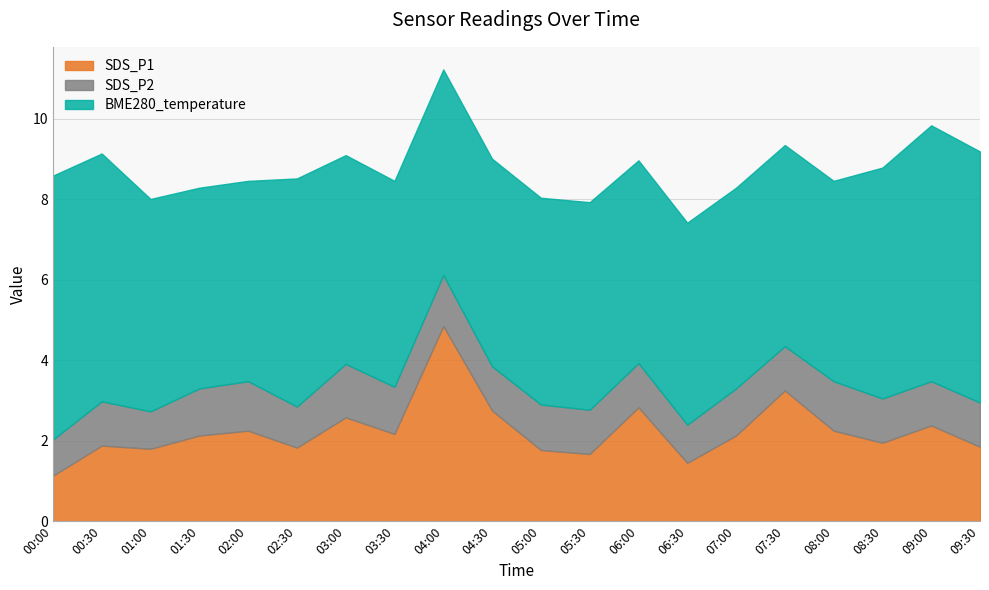

True or false: BME280_temperature has a value of 2.4 at 05:00.

False